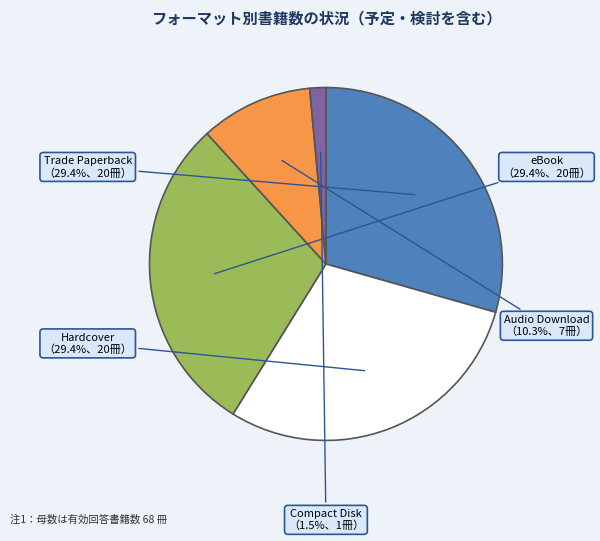

Is there a majority slice in this chart?

No